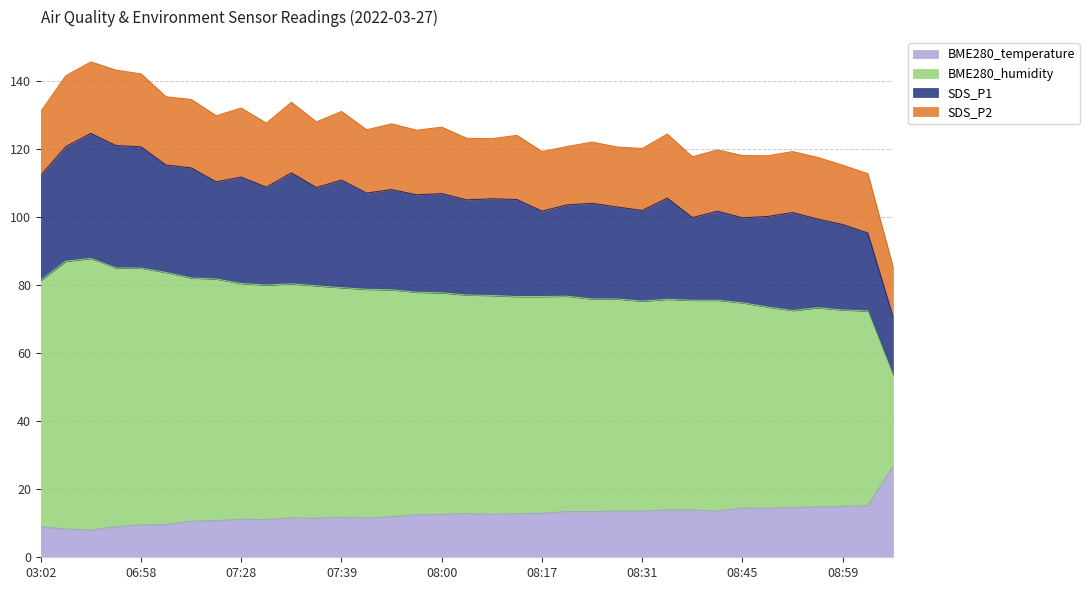

Is it true that BME280_temperature equals 20.1 at 08:45?

False